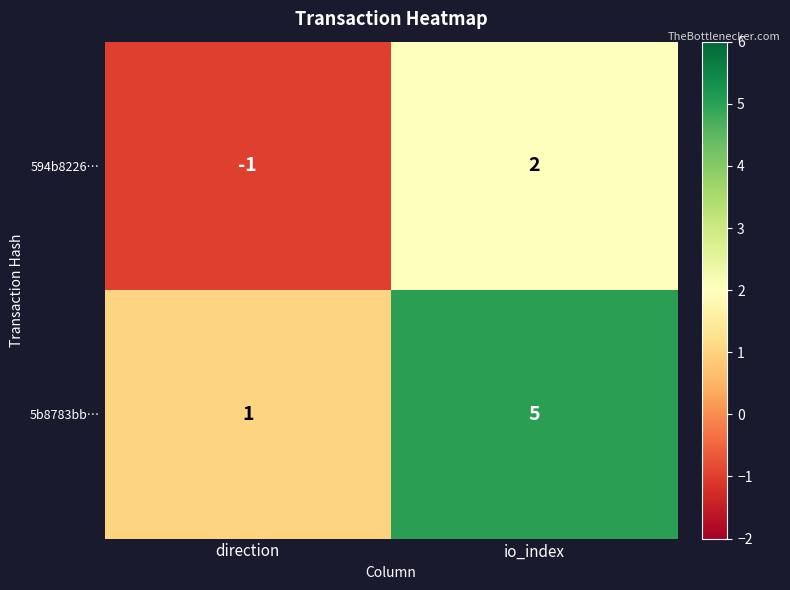

How many data points does each series have?

2